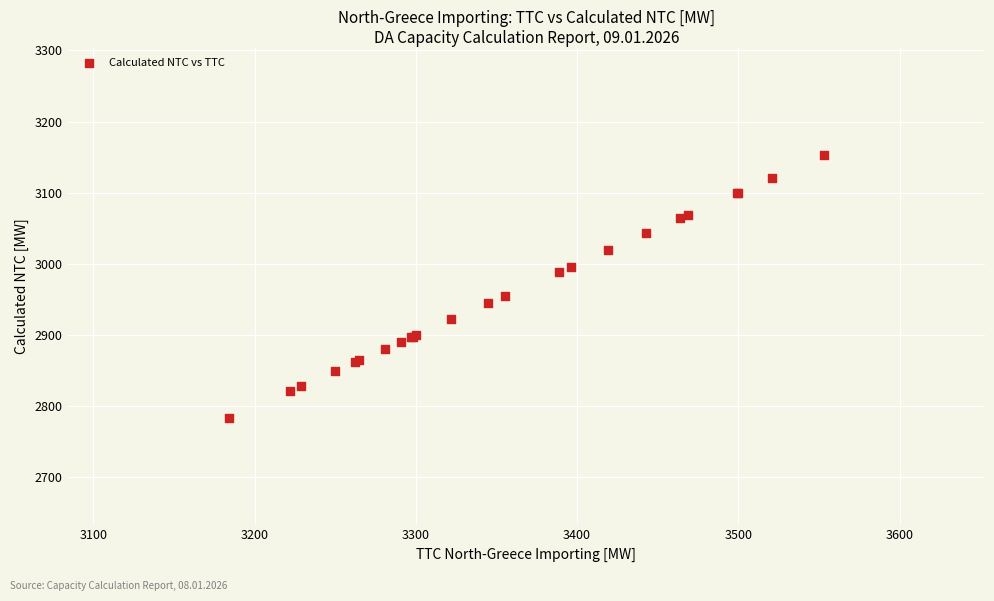

What Y value in the scatter plot is closest to 2968?

2955